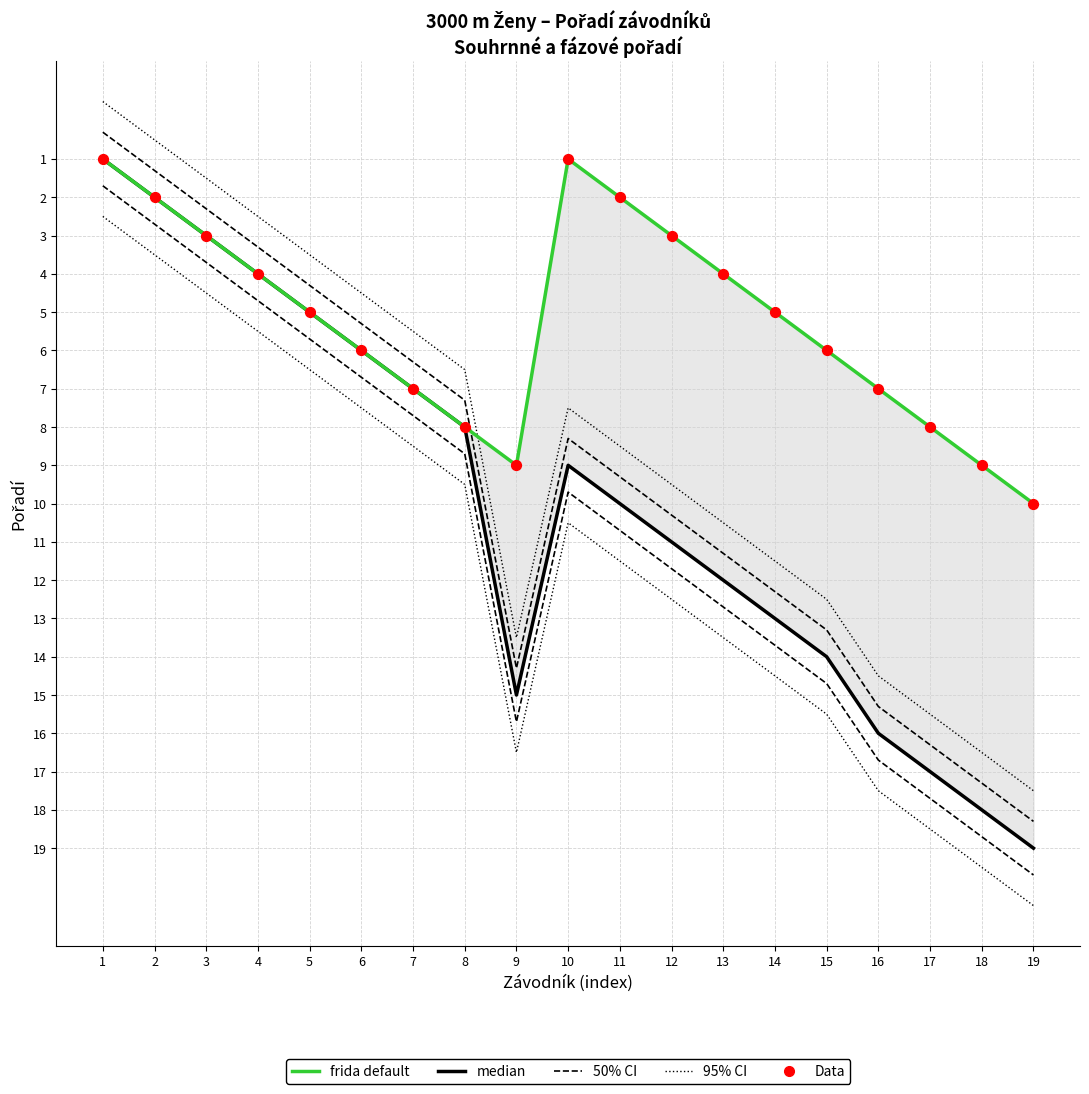

Which series has the largest total across all categories?

50% CI